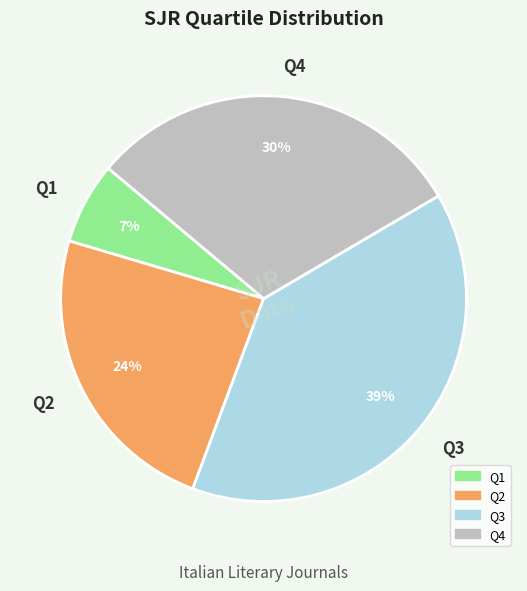

How many slices are in this pie chart?

4